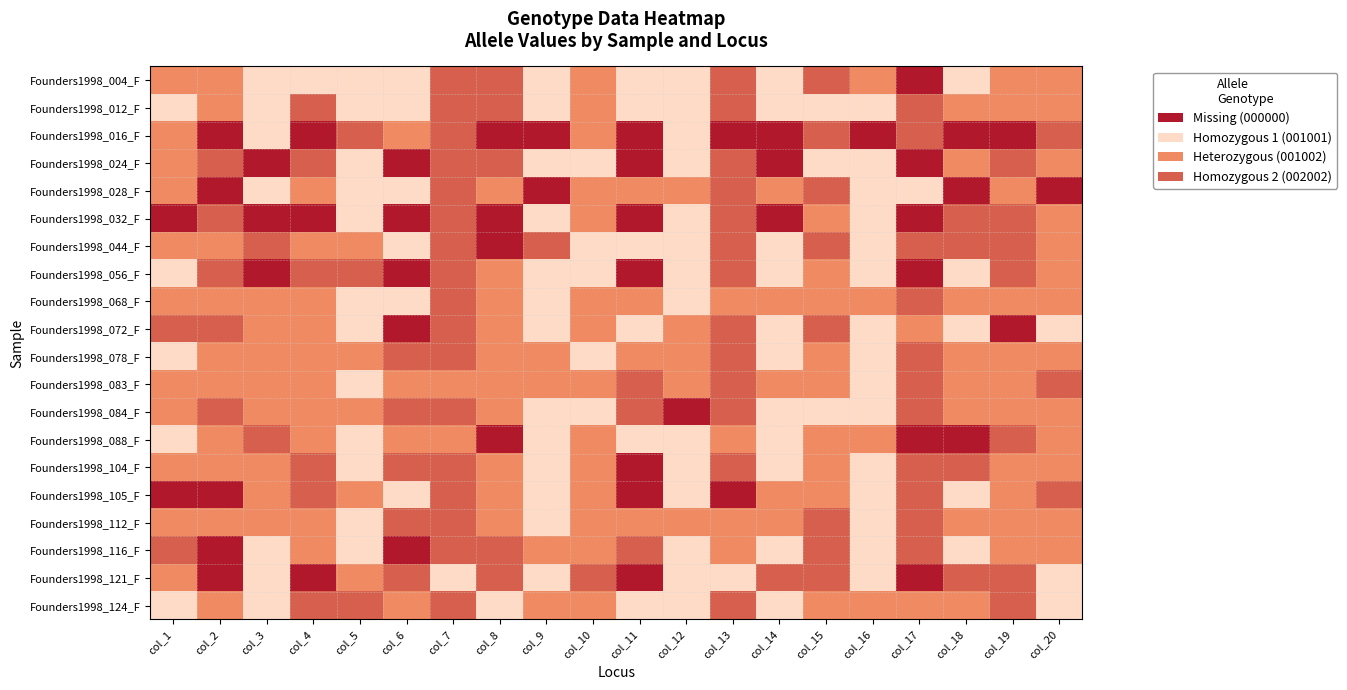

Reading right to left, extract all data points from this chart.

Founders1998_004_F: col_20=2	col_19=2	col_18=1	col_17=0	col_16=2	col_15=3	col_14=1	col_13=3	col_12=1	col_11=1	col_10=2	col_9=1	col_8=3	col_7=3	col_6=1	col_5=1	col_4=1	col_3=1	col_2=2	col_1=2
Founders1998_012_F: col_20=2	col_19=2	col_18=2	col_17=3	col_16=1	col_15=1	col_14=1	col_13=3	col_12=1	col_11=1	col_10=2	col_9=1	col_8=3	col_7=3	col_6=1	col_5=1	col_4=3	col_3=1	col_2=2	col_1=1
Founders1998_016_F: col_20=3	col_19=0	col_18=0	col_17=3	col_16=0	col_15=3	col_14=0	col_13=0	col_12=1	col_11=0	col_10=2	col_9=0	col_8=0	col_7=3	col_6=2	col_5=3	col_4=0	col_3=1	col_2=0	col_1=2
Founders1998_024_F: col_20=2	col_19=3	col_18=2	col_17=0	col_16=1	col_15=1	col_14=0	col_13=3	col_12=1	col_11=0	col_10=1	col_9=1	col_8=3	col_7=3	col_6=0	col_5=1	col_4=3	col_3=0	col_2=3	col_1=2
Founders1998_028_F: col_20=0	col_19=2	col_18=0	col_17=1	col_16=1	col_15=3	col_14=2	col_13=3	col_12=2	col_11=2	col_10=2	col_9=0	col_8=2	col_7=3	col_6=1	col_5=1	col_4=2	col_3=1	col_2=0	col_1=2
Founders1998_032_F: col_20=2	col_19=3	col_18=3	col_17=0	col_16=1	col_15=2	col_14=0	col_13=3	col_12=1	col_11=0	col_10=2	col_9=1	col_8=0	col_7=3	col_6=0	col_5=1	col_4=0	col_3=0	col_2=3	col_1=0
Founders1998_044_F: col_20=2	col_19=3	col_18=3	col_17=3	col_16=1	col_15=3	col_14=1	col_13=3	col_12=1	col_11=1	col_10=1	col_9=3	col_8=0	col_7=3	col_6=1	col_5=2	col_4=2	col_3=3	col_2=2	col_1=2
Founders1998_056_F: col_20=2	col_19=3	col_18=1	col_17=0	col_16=1	col_15=2	col_14=1	col_13=3	col_12=1	col_11=0	col_10=1	col_9=1	col_8=2	col_7=3	col_6=0	col_5=3	col_4=3	col_3=0	col_2=3	col_1=1
Founders1998_068_F: col_20=2	col_19=2	col_18=2	col_17=3	col_16=2	col_15=2	col_14=2	col_13=2	col_12=1	col_11=2	col_10=2	col_9=1	col_8=2	col_7=3	col_6=1	col_5=1	col_4=2	col_3=2	col_2=2	col_1=2
Founders1998_072_F: col_20=1	col_19=0	col_18=1	col_17=2	col_16=1	col_15=3	col_14=1	col_13=3	col_12=2	col_11=1	col_10=2	col_9=1	col_8=2	col_7=3	col_6=0	col_5=1	col_4=2	col_3=2	col_2=3	col_1=3
Founders1998_078_F: col_20=2	col_19=2	col_18=2	col_17=3	col_16=1	col_15=2	col_14=1	col_13=3	col_12=2	col_11=2	col_10=1	col_9=2	col_8=2	col_7=3	col_6=3	col_5=2	col_4=2	col_3=2	col_2=2	col_1=1
Founders1998_083_F: col_20=3	col_19=2	col_18=2	col_17=3	col_16=1	col_15=2	col_14=2	col_13=3	col_12=2	col_11=3	col_10=2	col_9=2	col_8=2	col_7=2	col_6=2	col_5=1	col_4=2	col_3=2	col_2=2	col_1=2
Founders1998_084_F: col_20=2	col_19=2	col_18=2	col_17=3	col_16=1	col_15=1	col_14=1	col_13=3	col_12=0	col_11=3	col_10=1	col_9=1	col_8=2	col_7=3	col_6=3	col_5=2	col_4=2	col_3=2	col_2=3	col_1=2
Founders1998_088_F: col_20=2	col_19=3	col_18=0	col_17=0	col_16=2	col_15=2	col_14=1	col_13=2	col_12=1	col_11=1	col_10=2	col_9=1	col_8=0	col_7=2	col_6=2	col_5=1	col_4=2	col_3=3	col_2=2	col_1=1
Founders1998_104_F: col_20=2	col_19=2	col_18=3	col_17=3	col_16=1	col_15=2	col_14=1	col_13=3	col_12=1	col_11=0	col_10=2	col_9=1	col_8=2	col_7=3	col_6=3	col_5=1	col_4=3	col_3=2	col_2=2	col_1=2
Founders1998_105_F: col_20=3	col_19=2	col_18=1	col_17=3	col_16=1	col_15=2	col_14=2	col_13=0	col_12=1	col_11=0	col_10=2	col_9=1	col_8=2	col_7=3	col_6=1	col_5=2	col_4=3	col_3=2	col_2=0	col_1=0
Founders1998_112_F: col_20=2	col_19=2	col_18=2	col_17=3	col_16=1	col_15=3	col_14=2	col_13=2	col_12=2	col_11=2	col_10=2	col_9=1	col_8=2	col_7=3	col_6=3	col_5=1	col_4=2	col_3=2	col_2=2	col_1=2
Founders1998_116_F: col_20=2	col_19=2	col_18=1	col_17=3	col_16=1	col_15=3	col_14=1	col_13=2	col_12=1	col_11=3	col_10=2	col_9=2	col_8=3	col_7=3	col_6=0	col_5=1	col_4=2	col_3=1	col_2=0	col_1=3
Founders1998_121_F: col_20=1	col_19=3	col_18=3	col_17=0	col_16=1	col_15=3	col_14=3	col_13=1	col_12=1	col_11=0	col_10=3	col_9=1	col_8=3	col_7=1	col_6=3	col_5=2	col_4=0	col_3=1	col_2=0	col_1=2
Founders1998_124_F: col_20=1	col_19=3	col_18=2	col_17=2	col_16=2	col_15=2	col_14=1	col_13=3	col_12=1	col_11=1	col_10=2	col_9=2	col_8=1	col_7=3	col_6=2	col_5=3	col_4=3	col_3=1	col_2=2	col_1=1